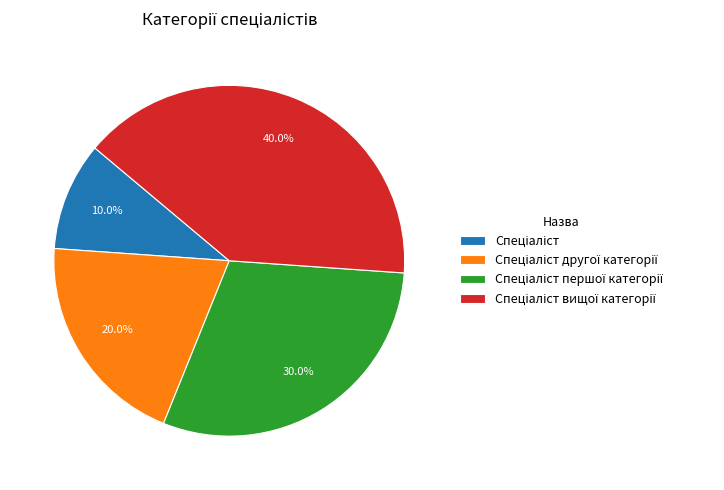

To the nearest percent, what is the difference between the largest and smallest slice percentages?

30%